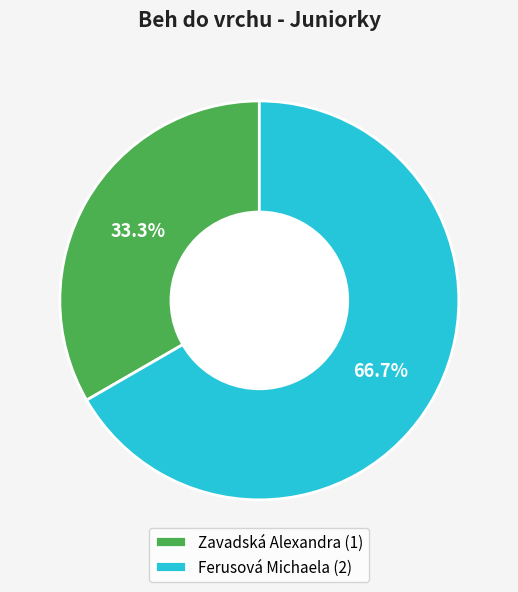

Combined, what portion of the pie is Zavadská Alexandra and Ferusová Michaela?

100.0%